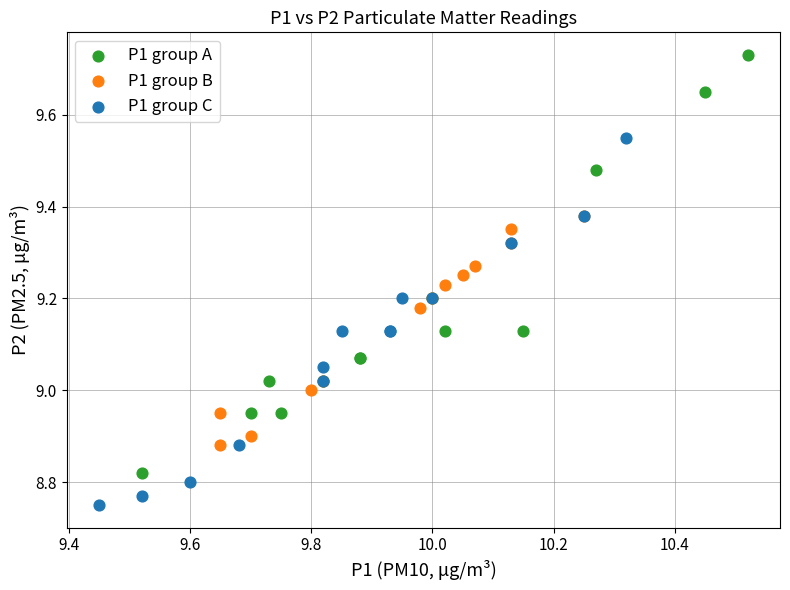

Which series reaches the minimum Y coordinate?

P1 group C